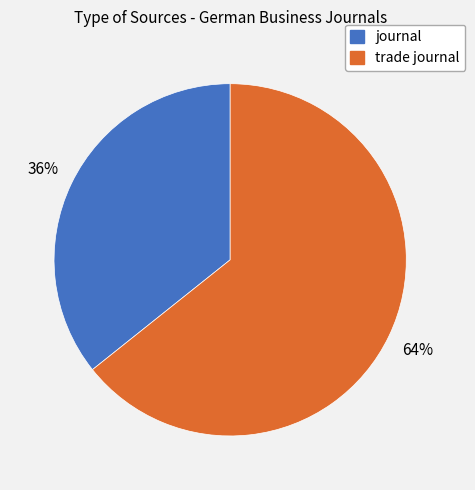

Do trade journal and journal together represent more than half of the pie?

Yes